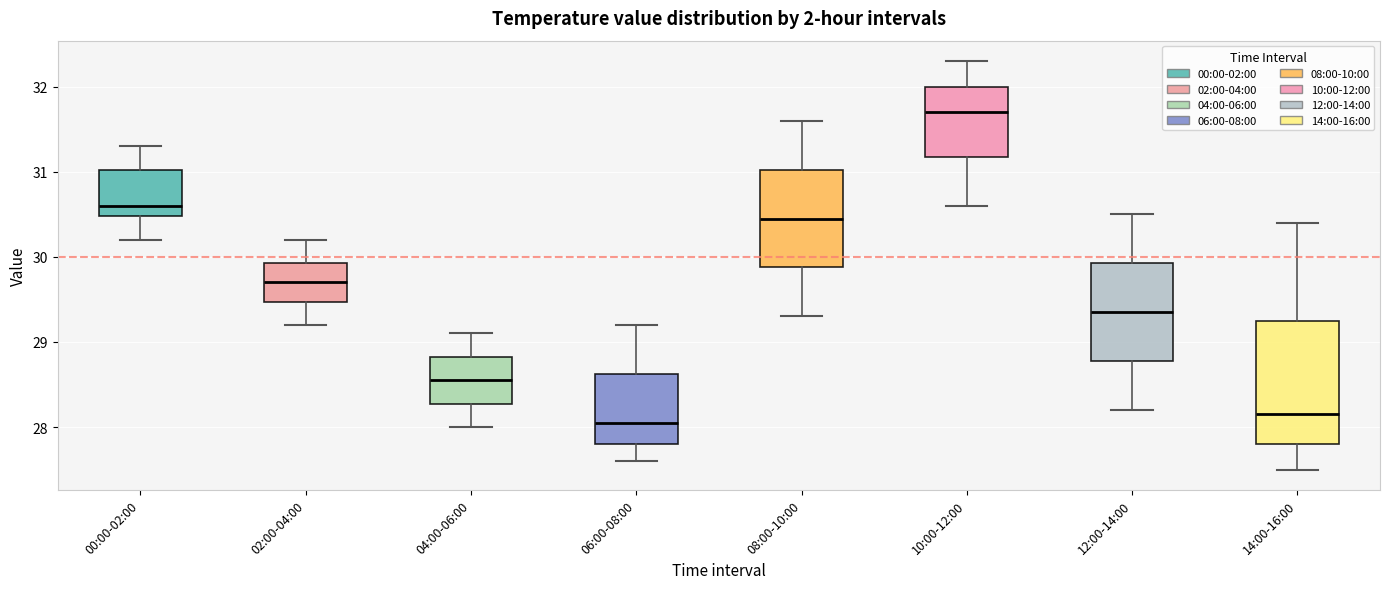

Comparing the boxes themselves (not the whiskers), which one is the tallest?

14:00-16:00